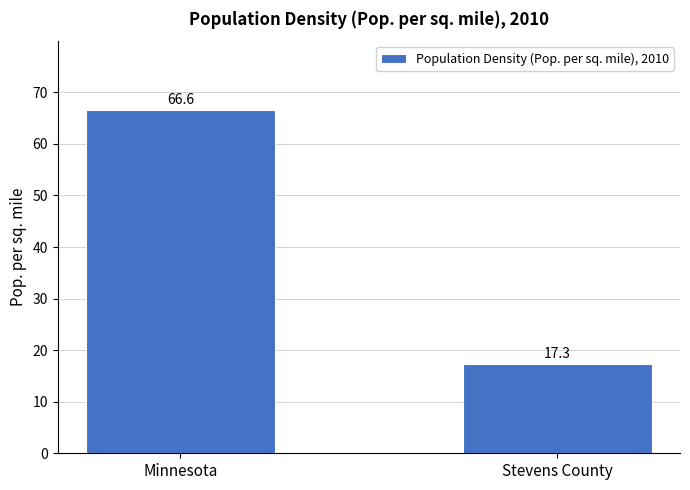

At which category does the chart reach its peak across all series?

Minnesota